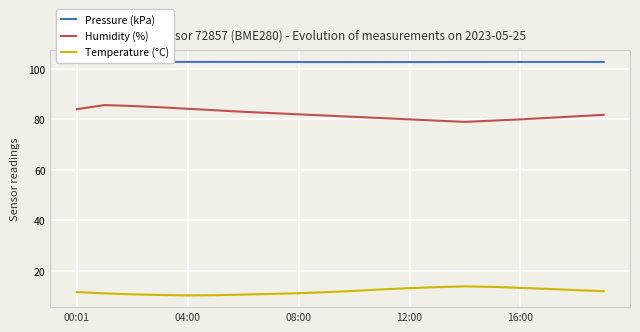

True or false: Pressure (kPa) and Humidity (%) cross at least once.

False